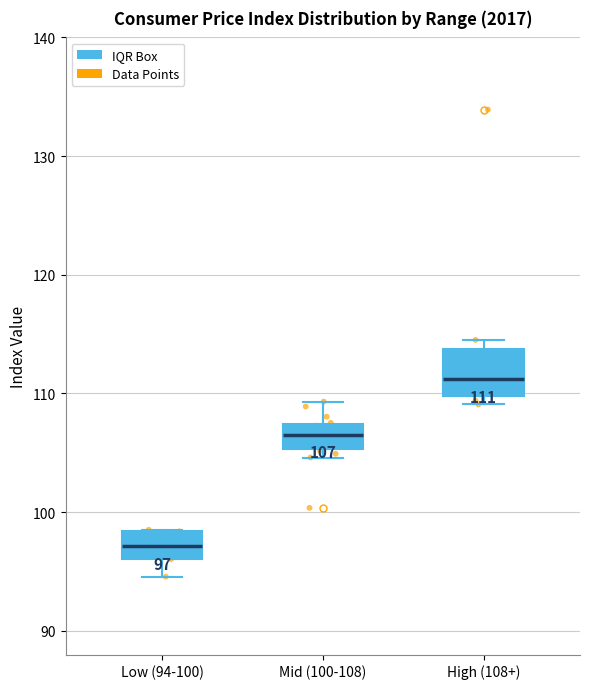

Which box has the highest median line?

High (108+)